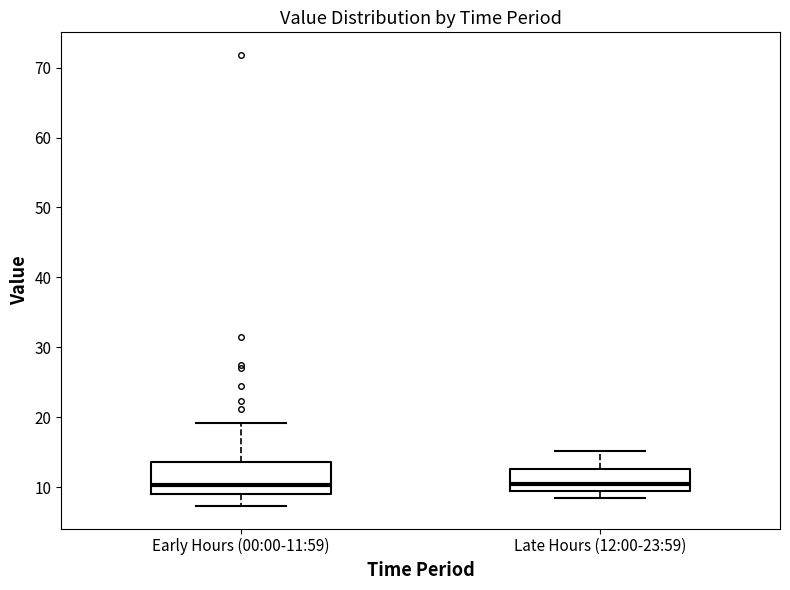

Reading left to right, transcribe this box plot: for each box, give where its median line is, the range the box spans, and where its two whiskers end, as read against the y-axis. The values are not printed on the chart, so give them approximately, as read against the axis.

Early Hours (00:00-11:59): median 10, box 9 to 14, whiskers 7 to 19
Late Hours (12:00-23:59): median 10, box 9 to 13, whiskers 8 to 15